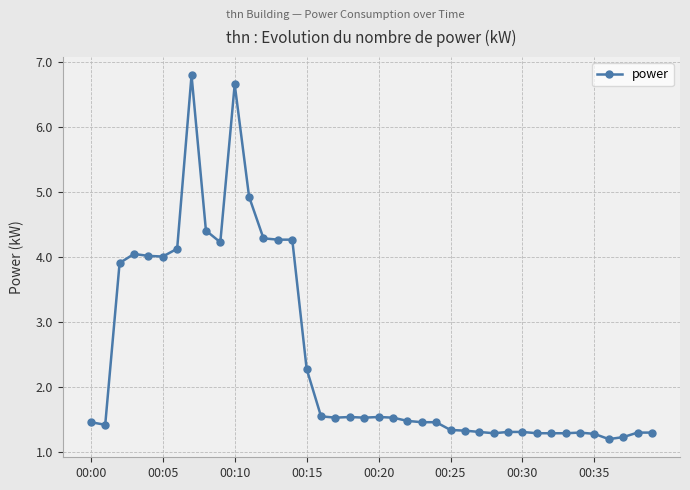

What is the value of the 17th point from the left?

1.6